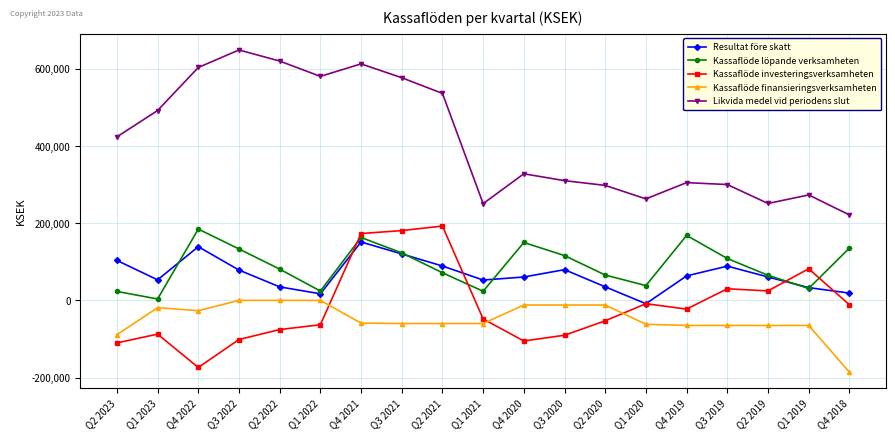

At which category is the sum across all series the highest?

Q4 2021